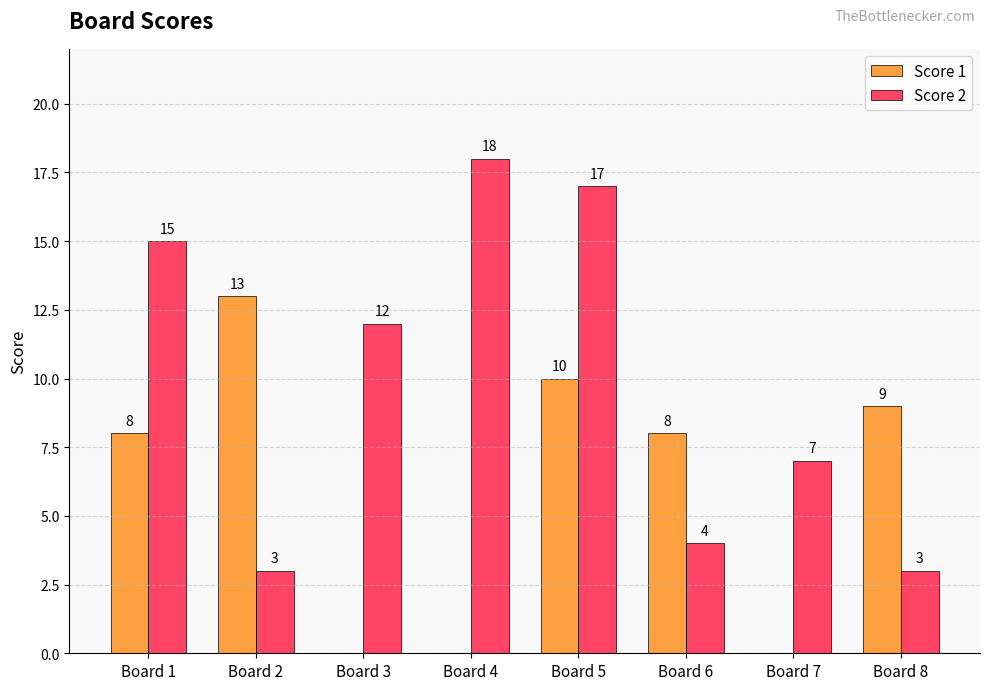

At which category is the sum across all series the highest?

Board 5